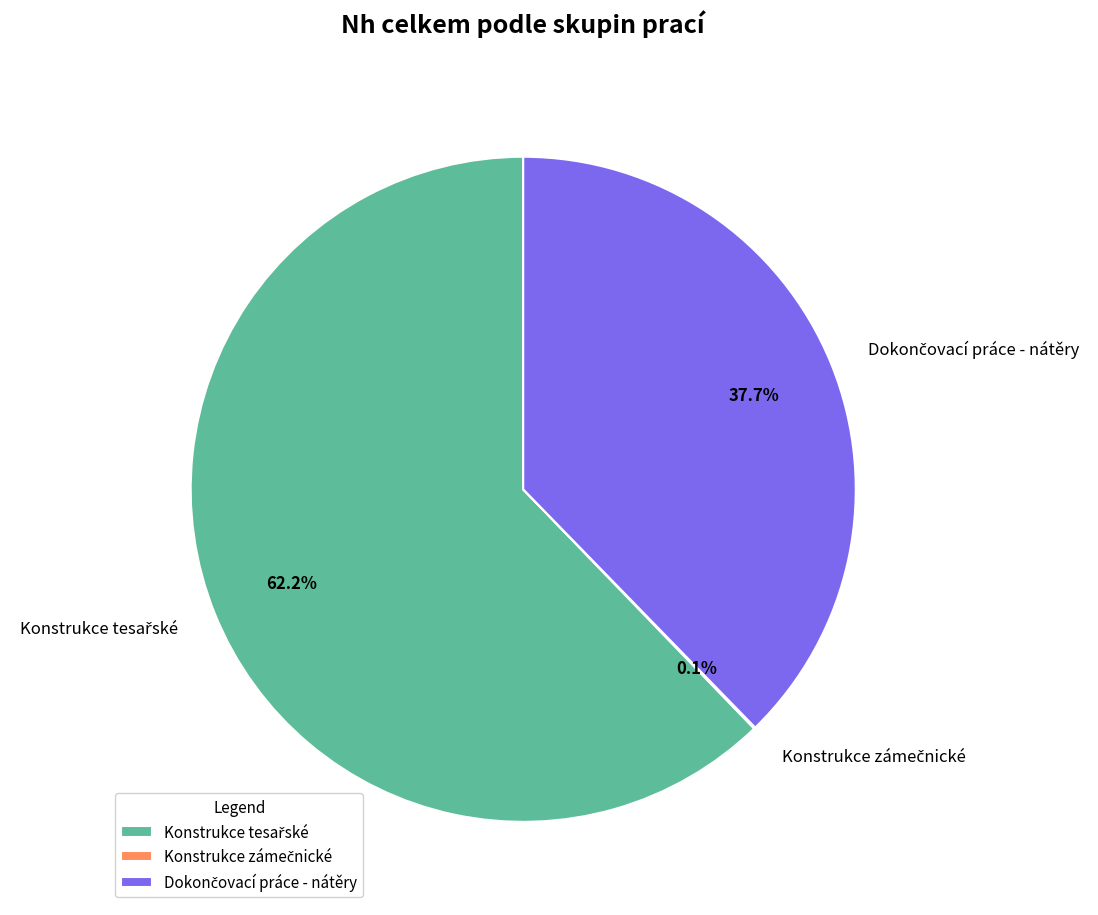

Does any single category account for the majority?

Yes